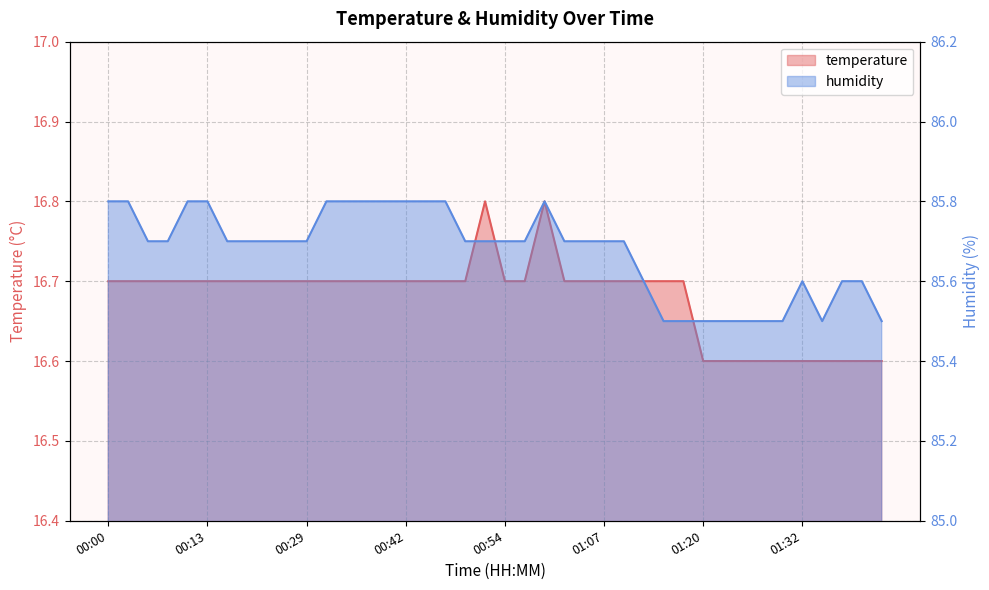

Is it true that humidity equals 48.5 at 01:17?

False